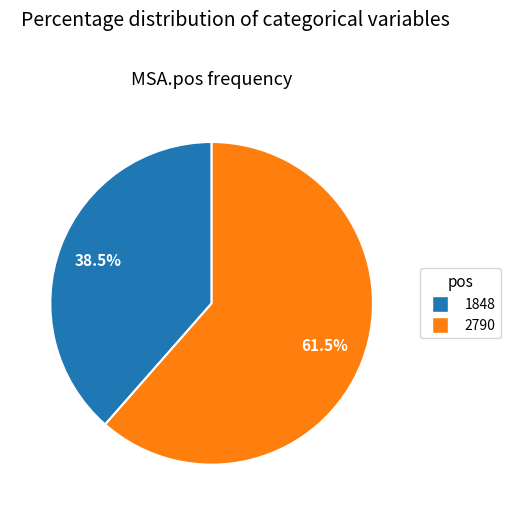

To the nearest percent, what is the average slice percentage?

50%